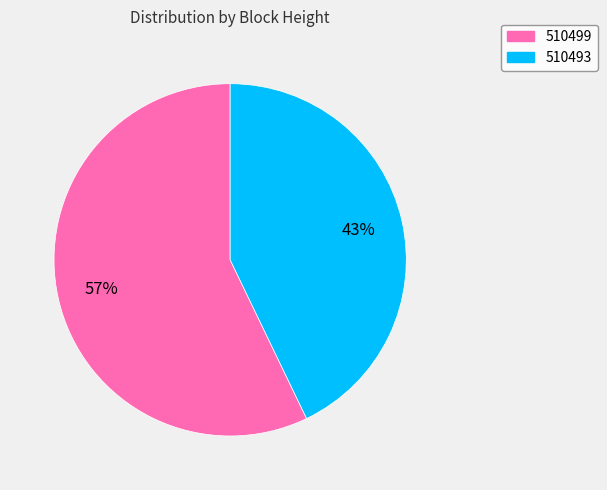

Does 510499 represent more than half of the total?

Yes